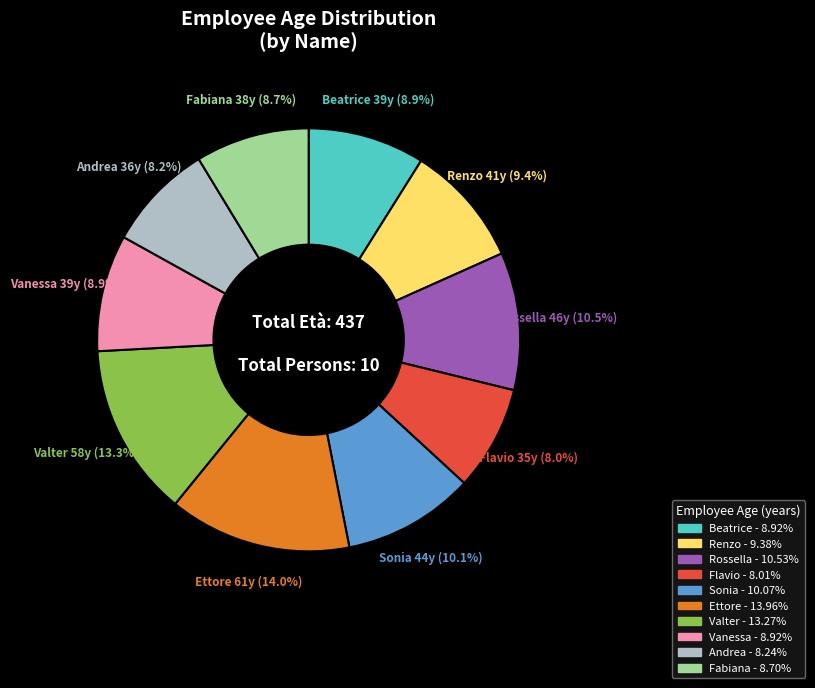

How many slices are in this pie chart?

10